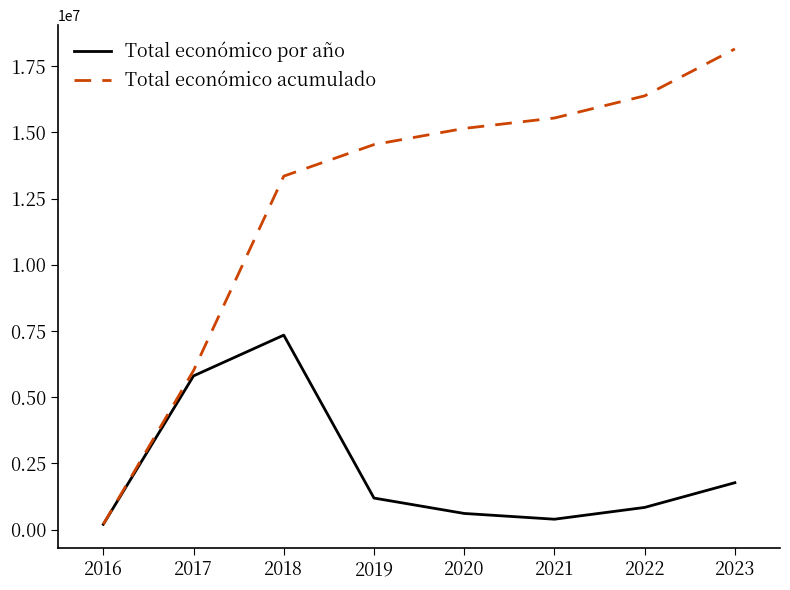

Between 2020 and 2023, which series saw the biggest shift?

Total económico acumulado